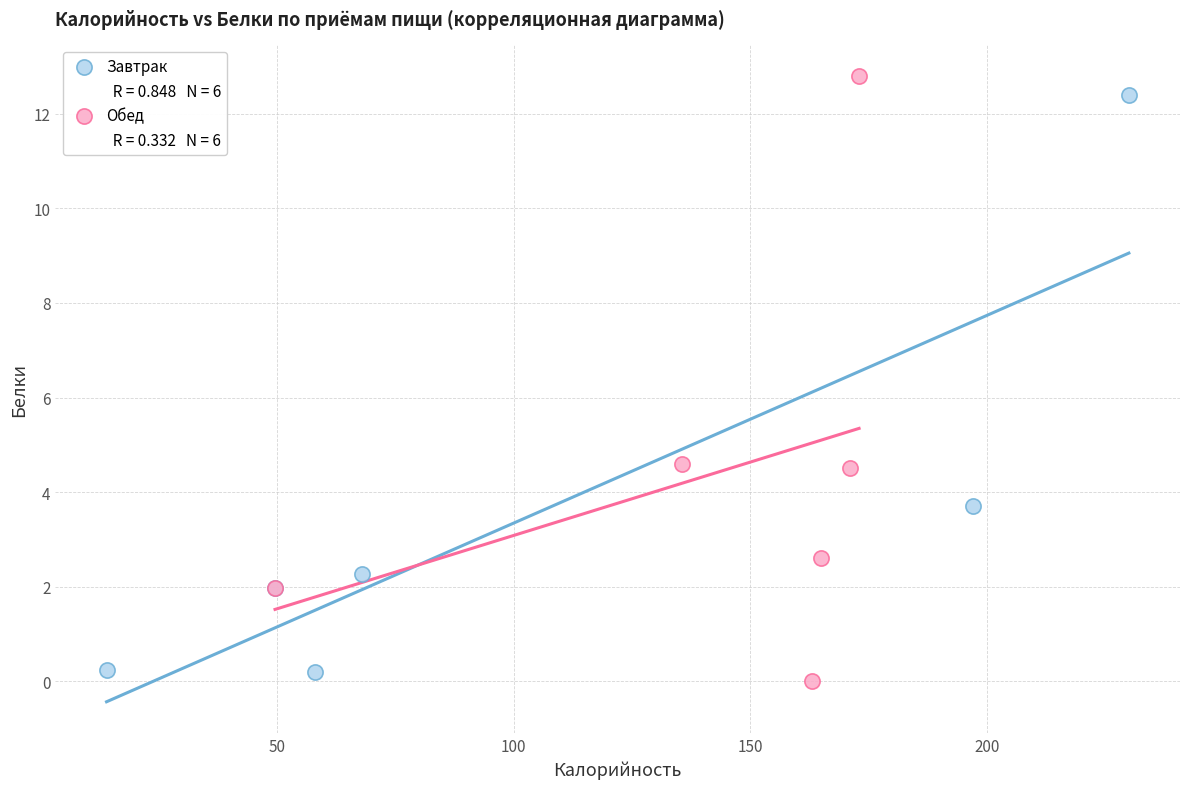

Which series has the widest spread of Y values?

Обед